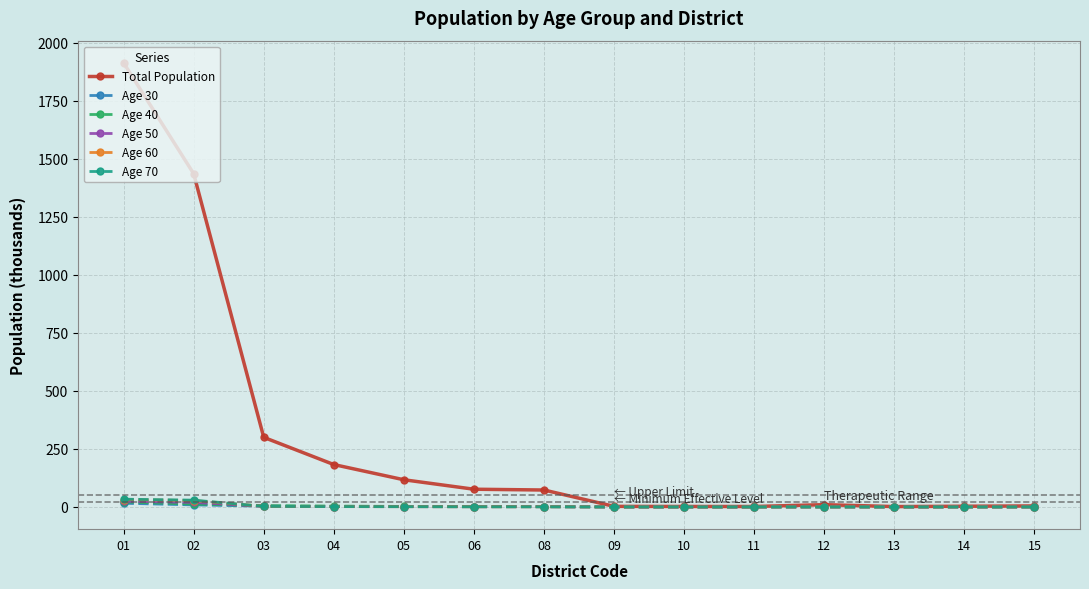

What is the value of the Age 70 point at the 7th from the left?

0.5